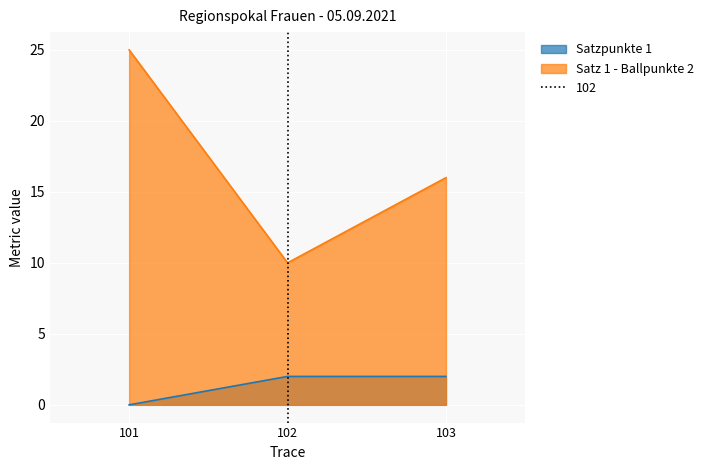

Between 101 and 103, which is larger?

103